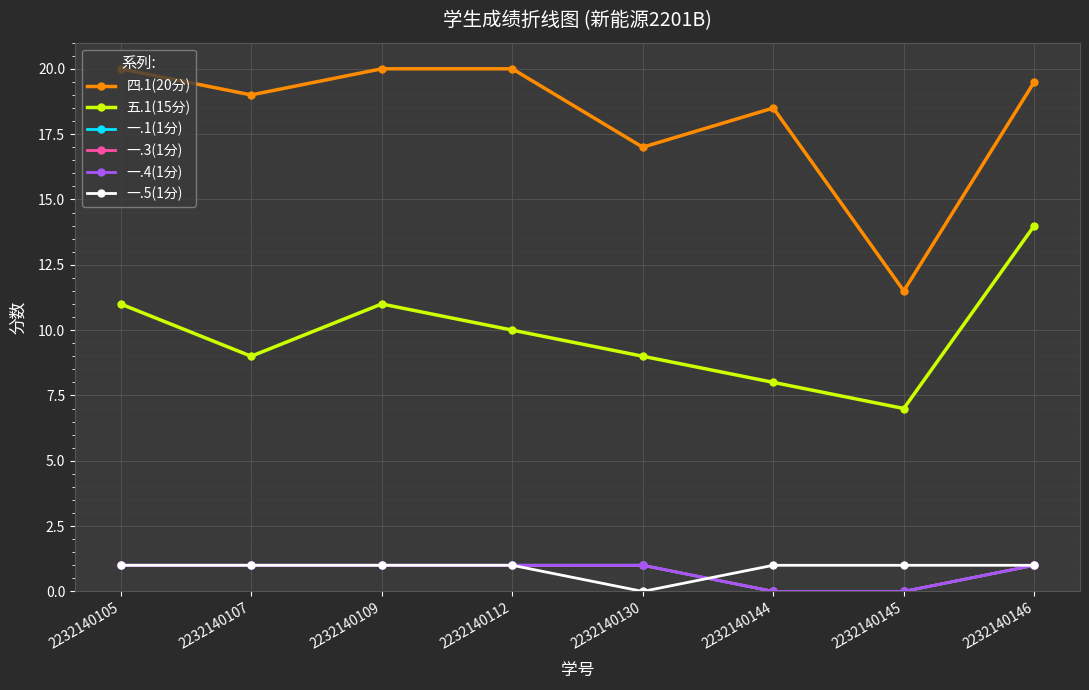

How many lines are shown in the chart?

6